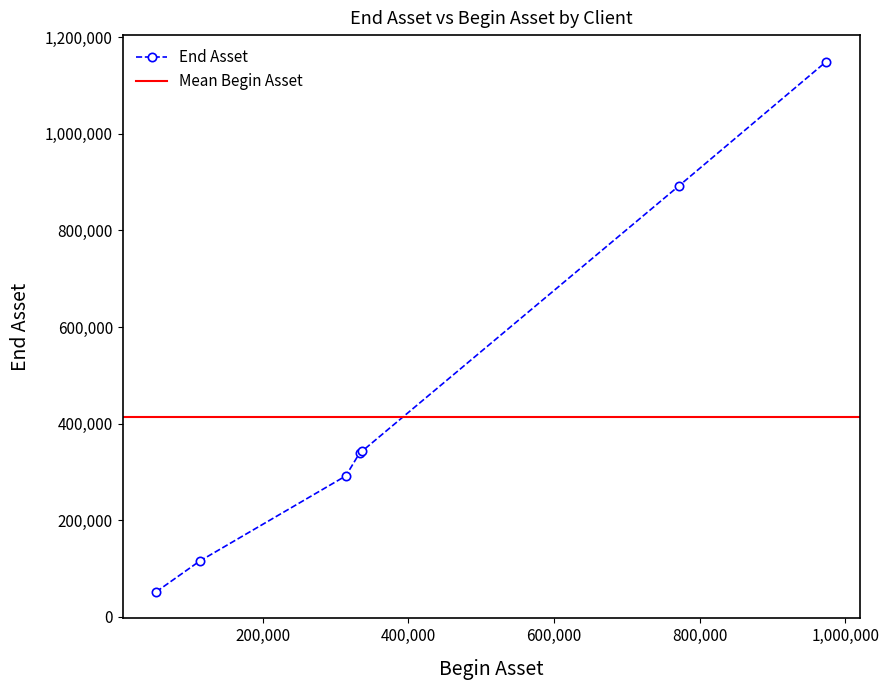

What is the smallest value displayed?

51773